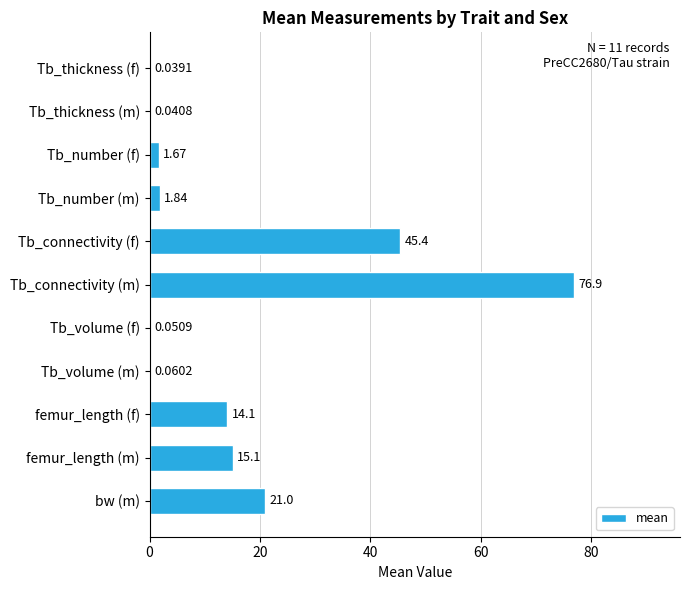

How many data points does each series have?

11